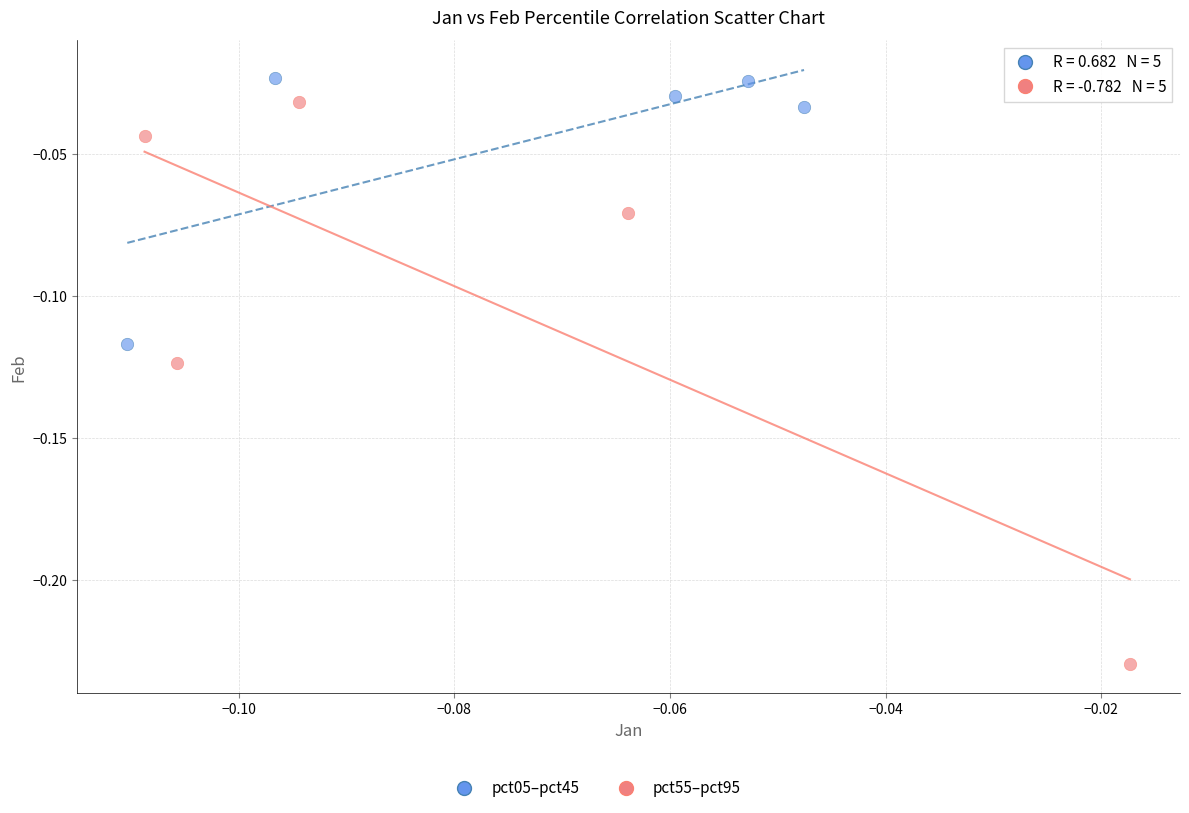

Which series contains the lowest Y value?

pct55–pct95